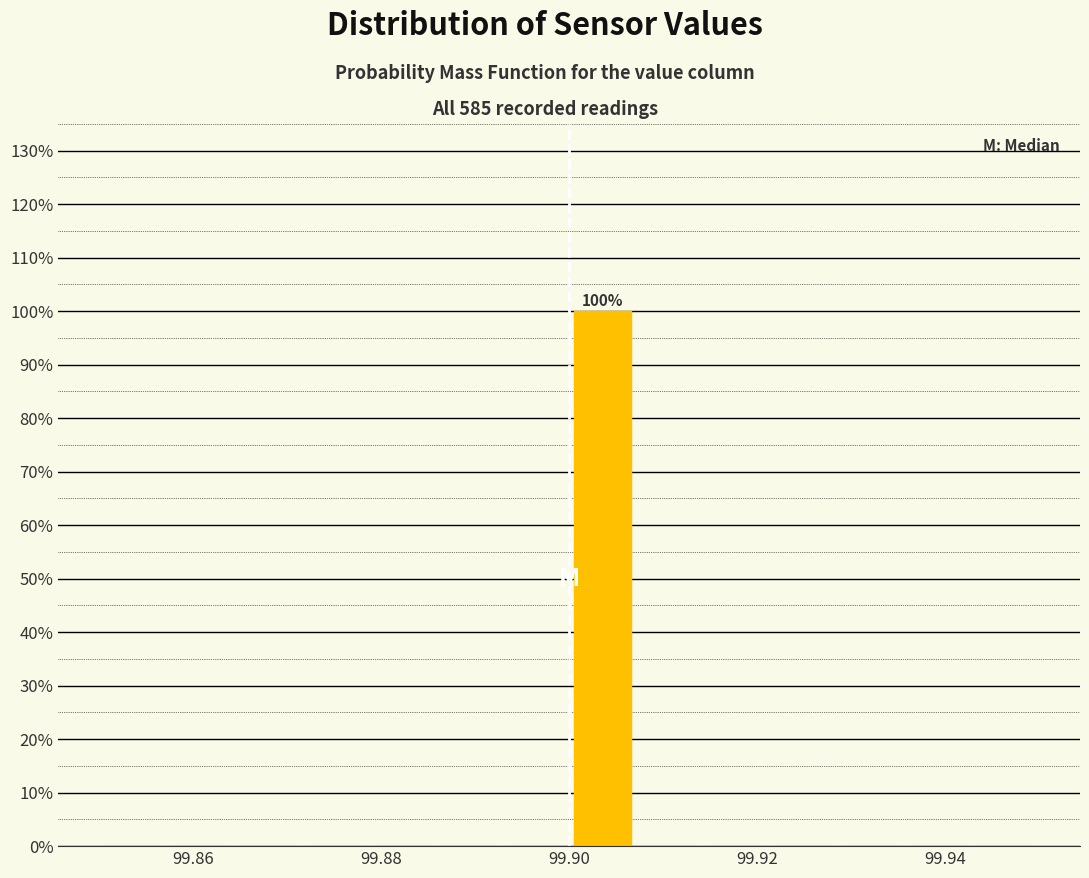

Around what value on the x-axis is the tallest bar? Give the approximate position of its centre, as read against the axis.

99.904